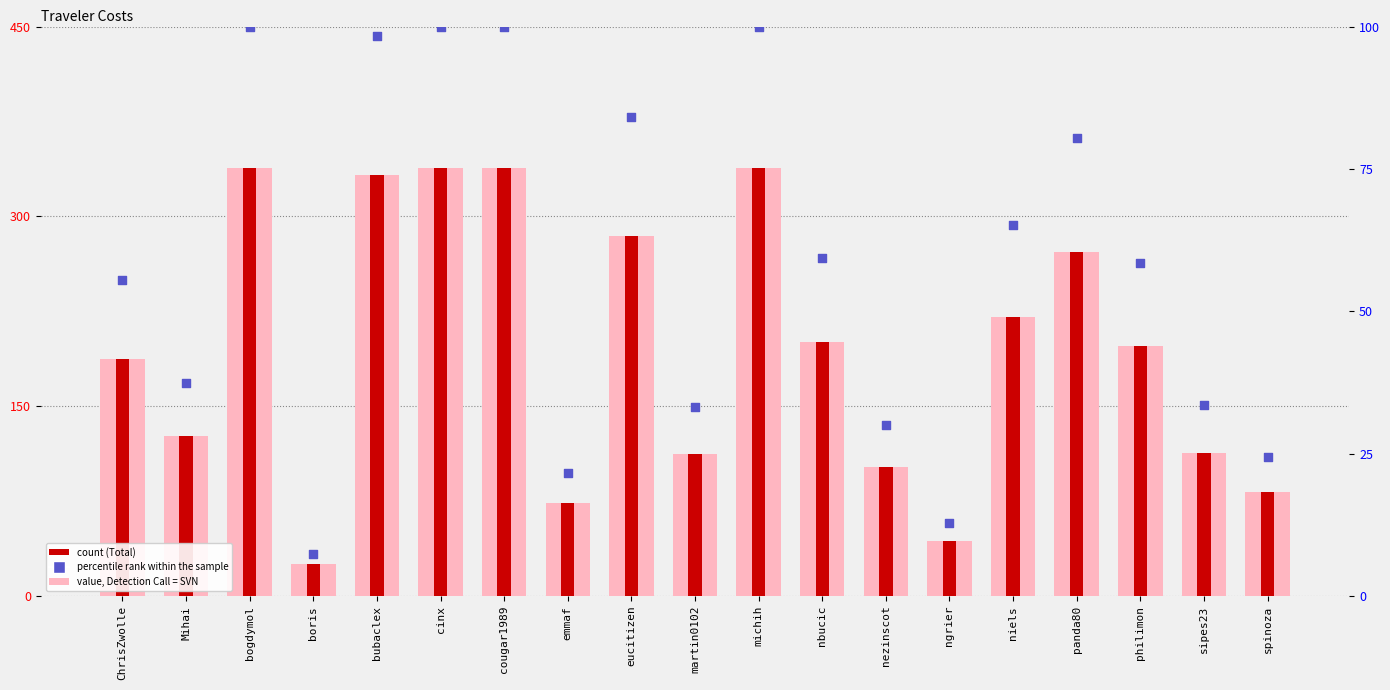

Which series has the largest total across all categories?

SVN